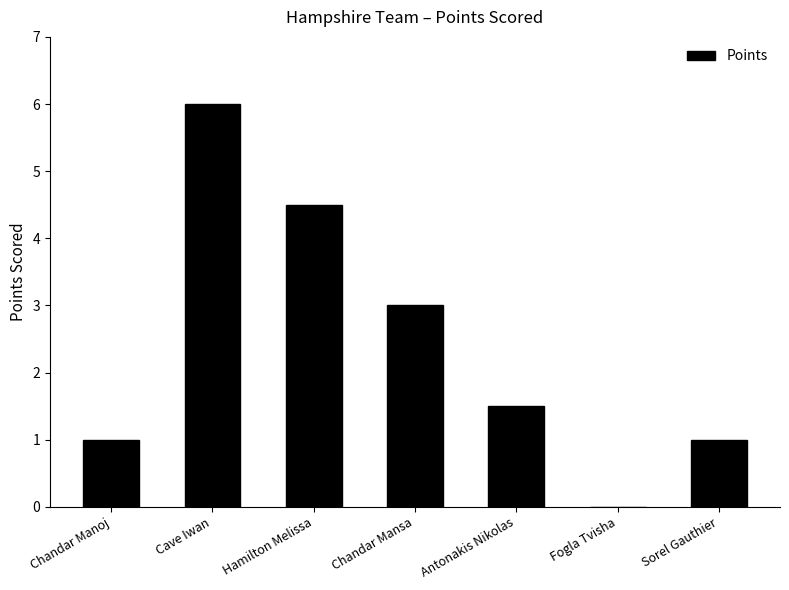

What is the sum of all values?

17.0